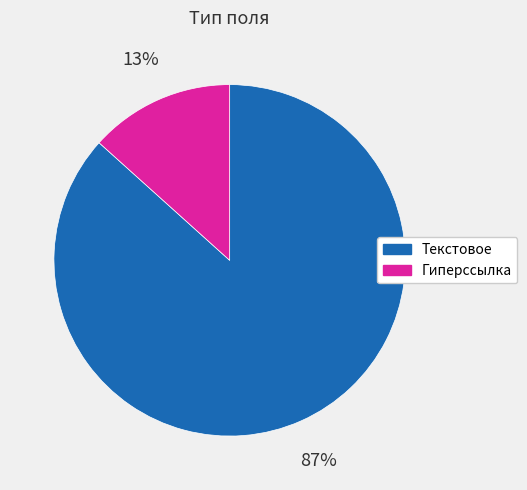

How many slices are in this pie chart?

2